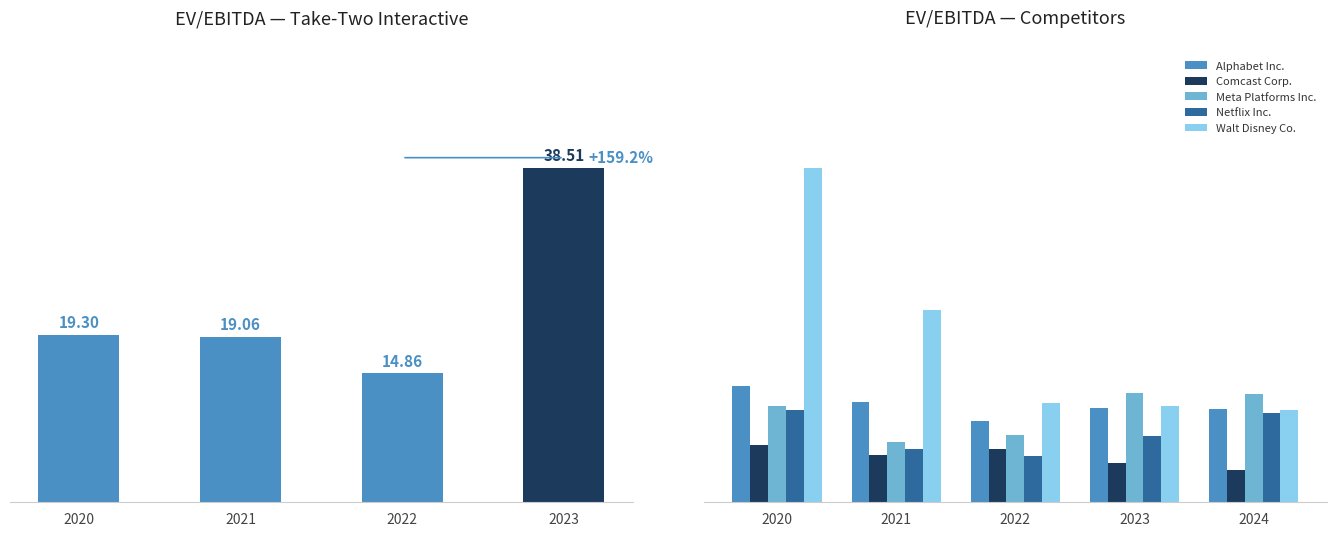

Which has a higher value, 3 or 2?

3